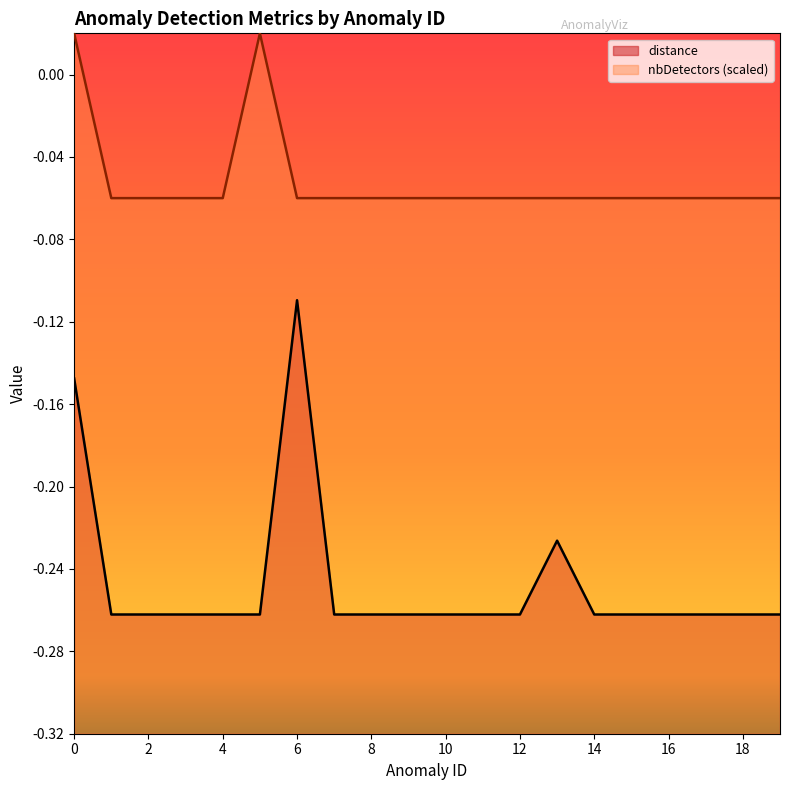

Where is the first local maximum for nbDetectors?

5